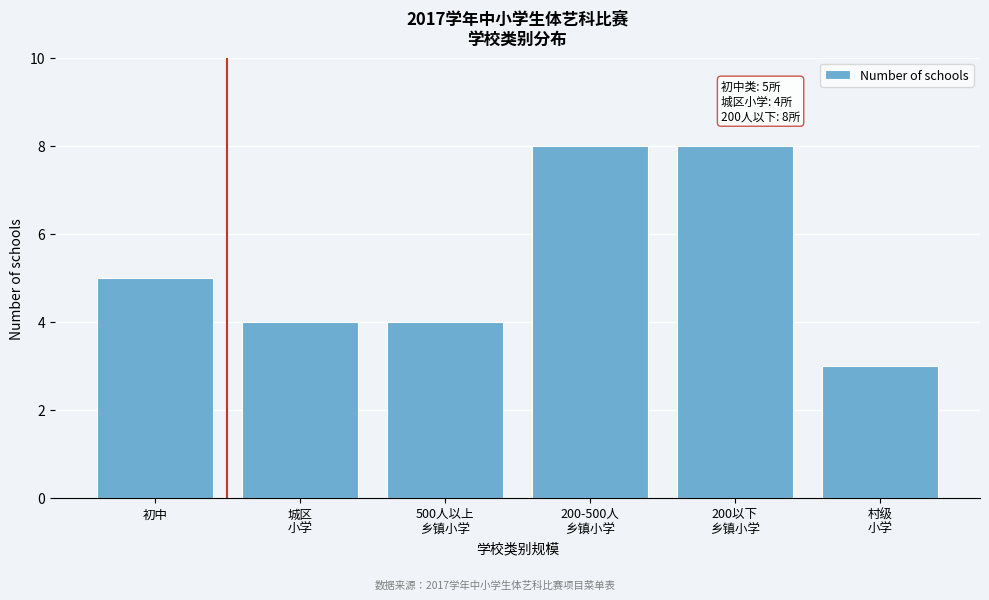

Reading right to left, what are all the values shown in this chart?

3	8	8	4	4	5